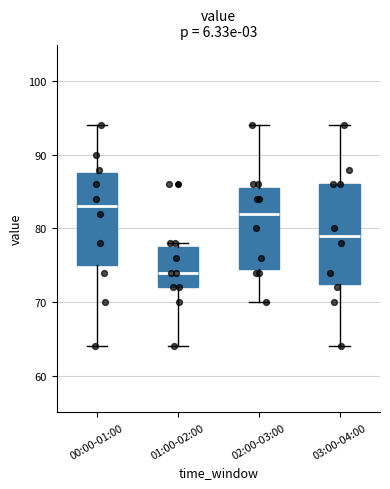

Where does the upper whisker of the box for 00:00-01:00 end on the y-axis? The values are not printed on the chart, so give them approximately, as read against the axis.

94